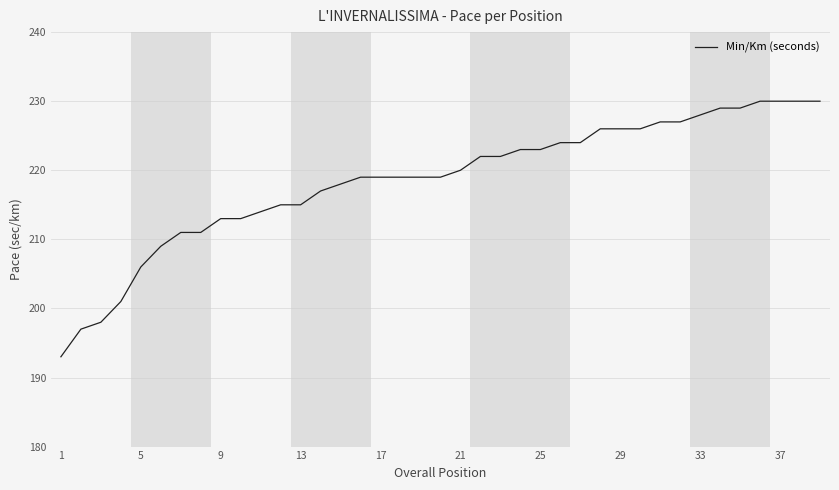

Does the chart display data point markers on the line(s)?

No